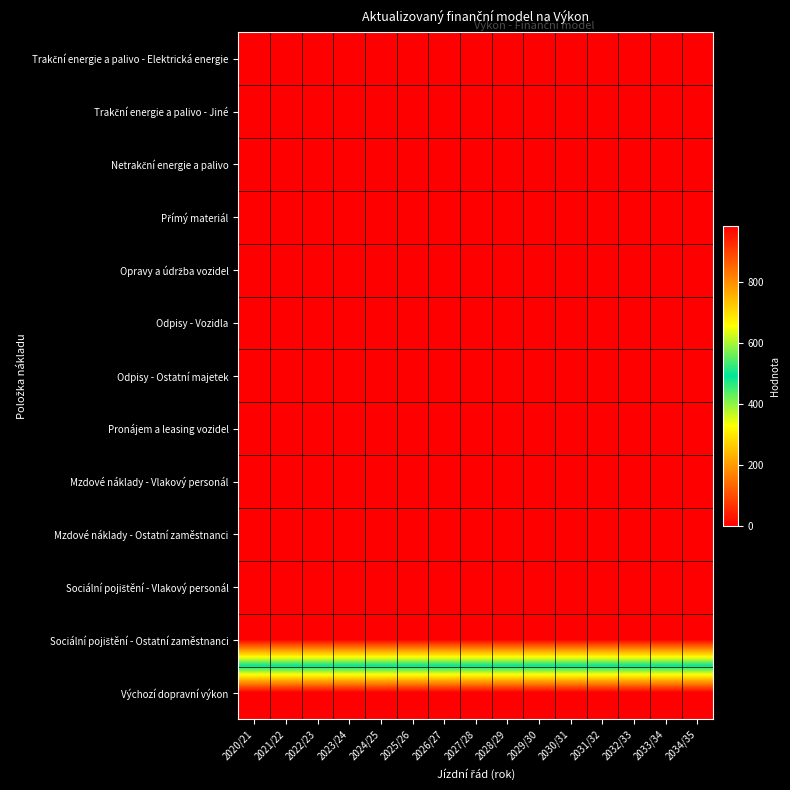

What is the total value across all series at 2032/33?

985